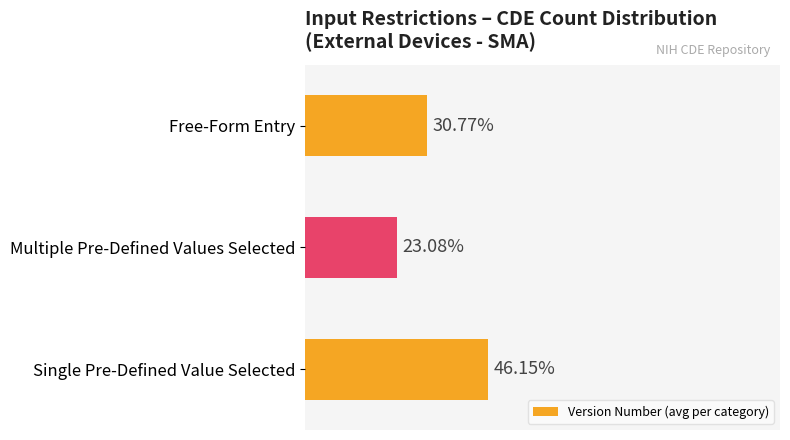

Rank the categories by value from highest to lowest.

Single Pre-Defined Value Selected, Free-Form Entry, Multiple Pre-Defined Values Selected